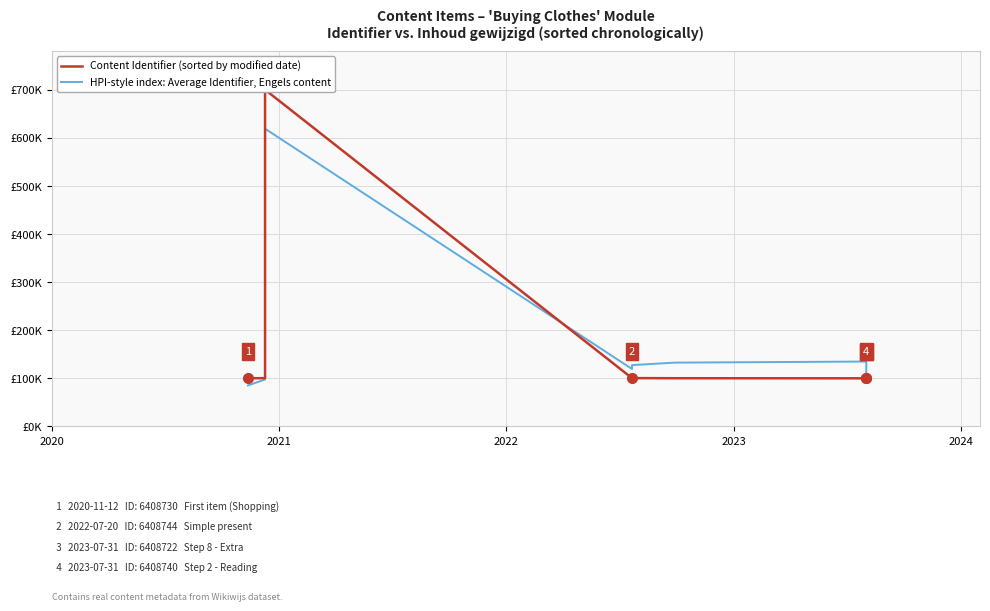

How many lines are shown in the chart?

2